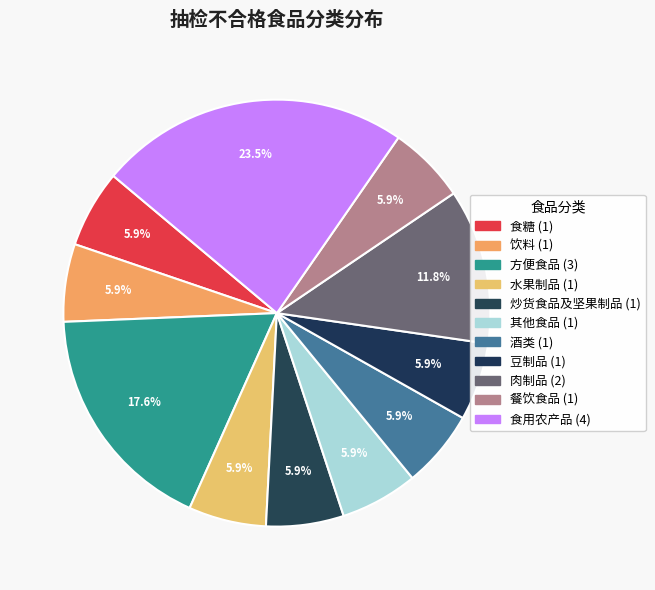

What is the ratio of the value at 酒类 to the value at 肉制品?

0.5